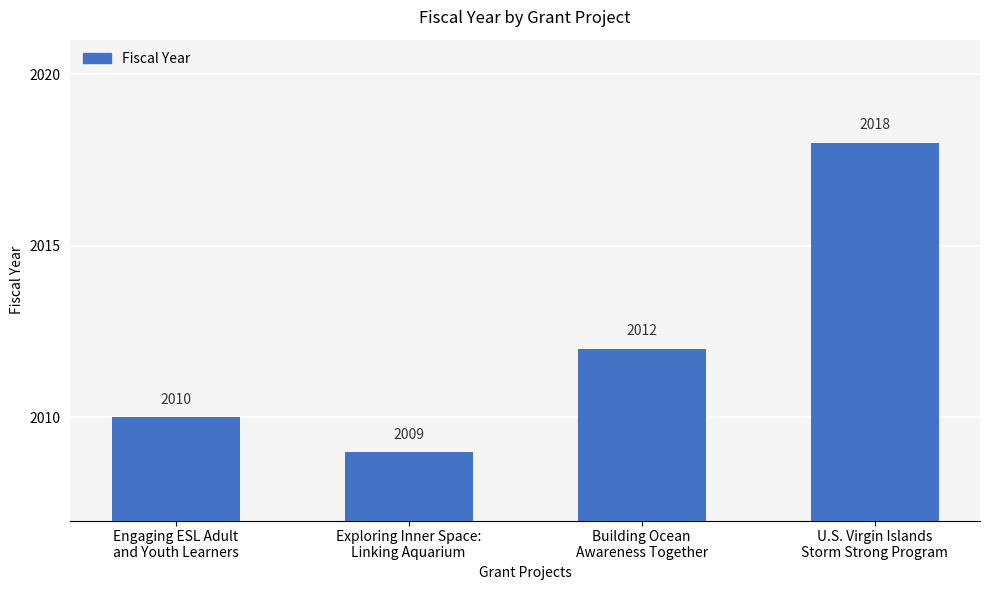

Rank the categories by value from highest to lowest.

U.S. Virgin Islands
Storm Strong Program, Building Ocean
Awareness Together, Engaging ESL Adult
and Youth Learners, Exploring Inner Space:
Linking Aquarium